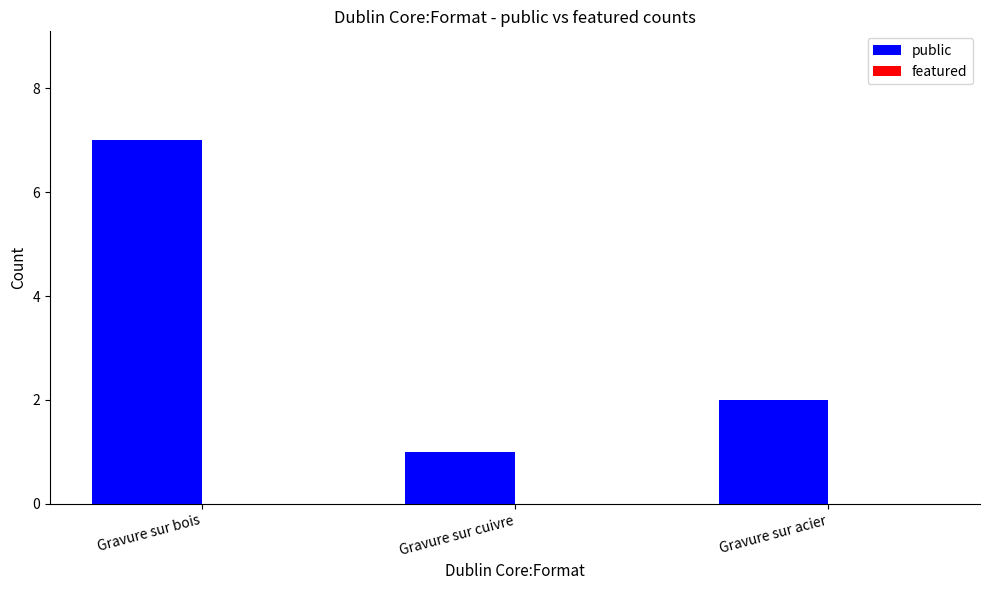

Count the number of categories in the chart.

3